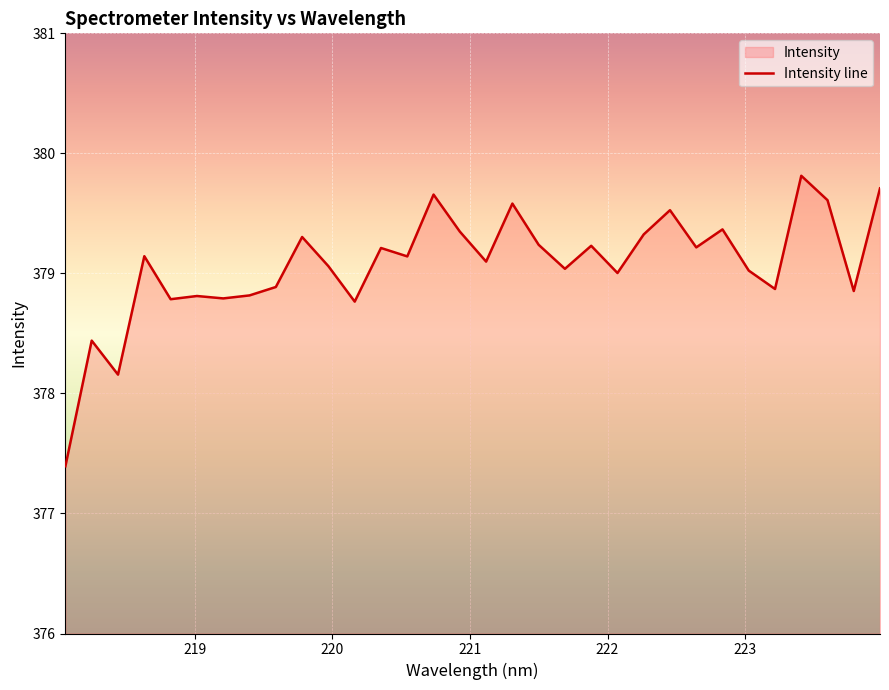

List the labels in order of value, largest first.

223.408, 223.9802, 220.7354, 223.5987, 221.3083, 222.4538, 222.8355, 220.9264, 222.263, 219.7801, 221.4993, 221.8812, 222.6447, 220.3533, 218.6332, 220.5444, 221.1174, 219.9712, 221.6902, 223.0264, 222.0721, 219.589, 223.2172, 223.7895, 219.3979, 219.0156, 219.2067, 218.8244, 220.1623, 218.2508, 218.442, 218.0596